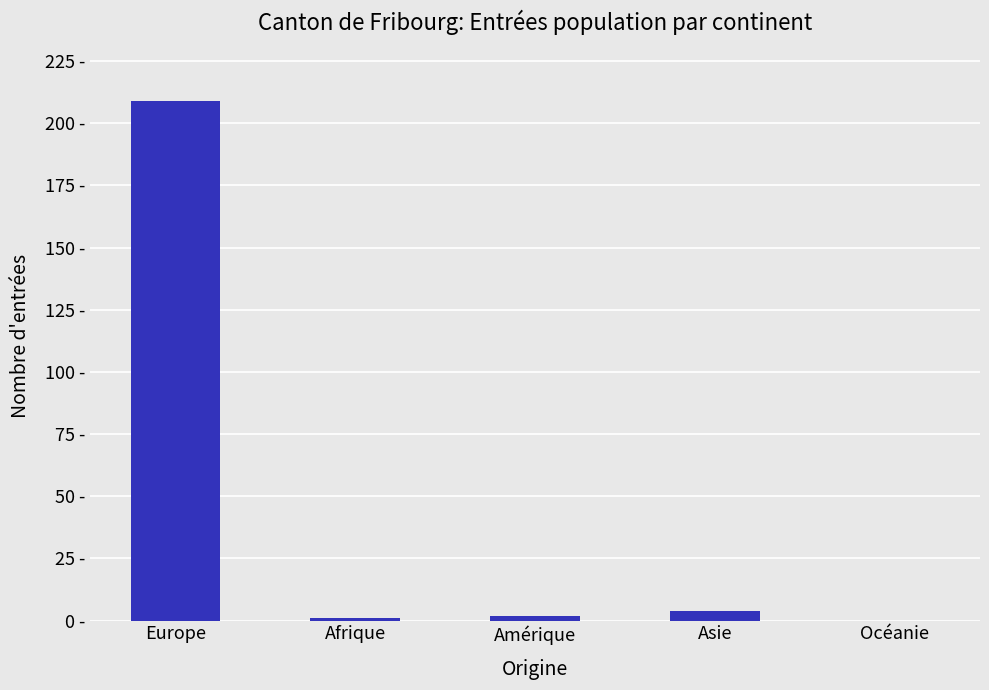

Are the bars horizontal?

No